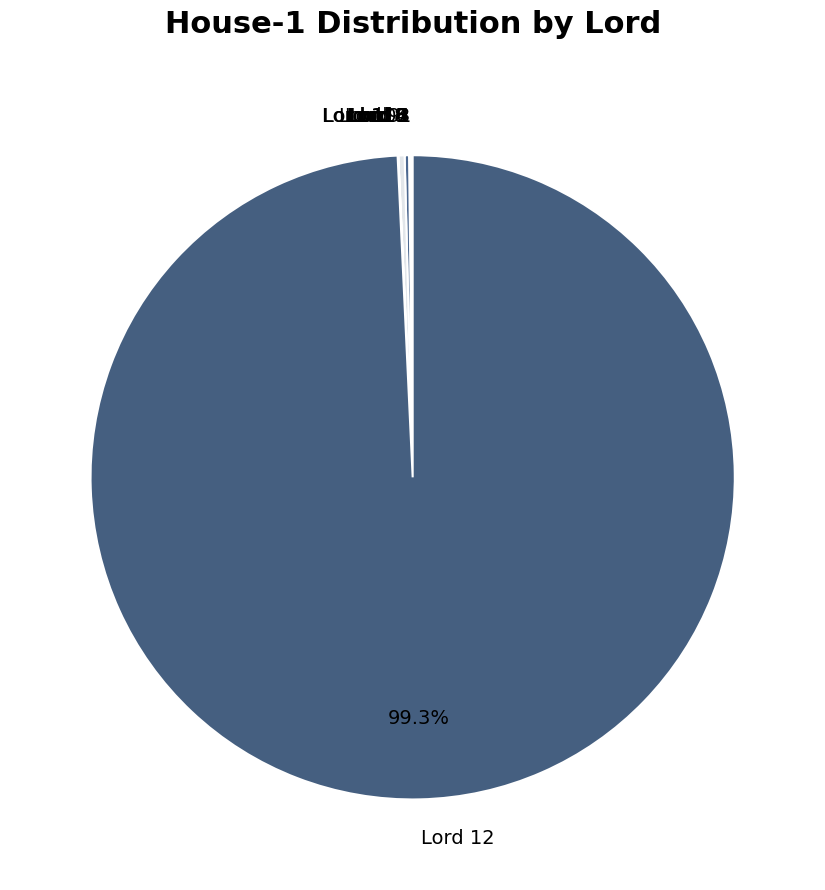

Does any single category account for the majority?

Yes